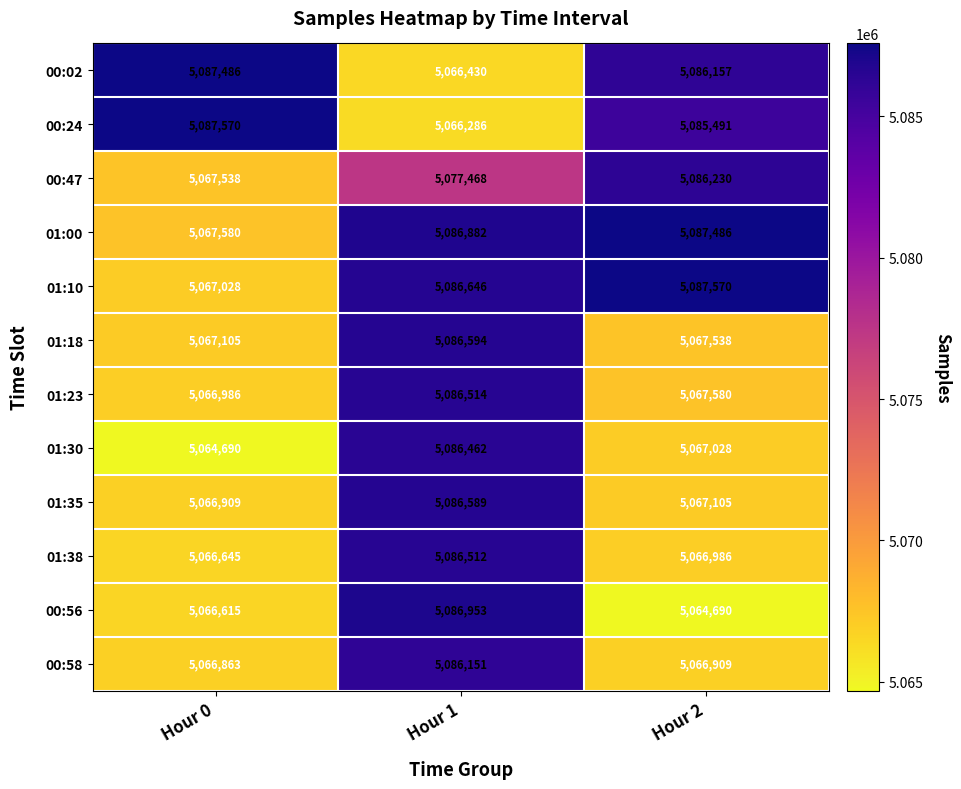

What is the sum of the 00:24 values at Hour 2 and Hour 1?

10151777